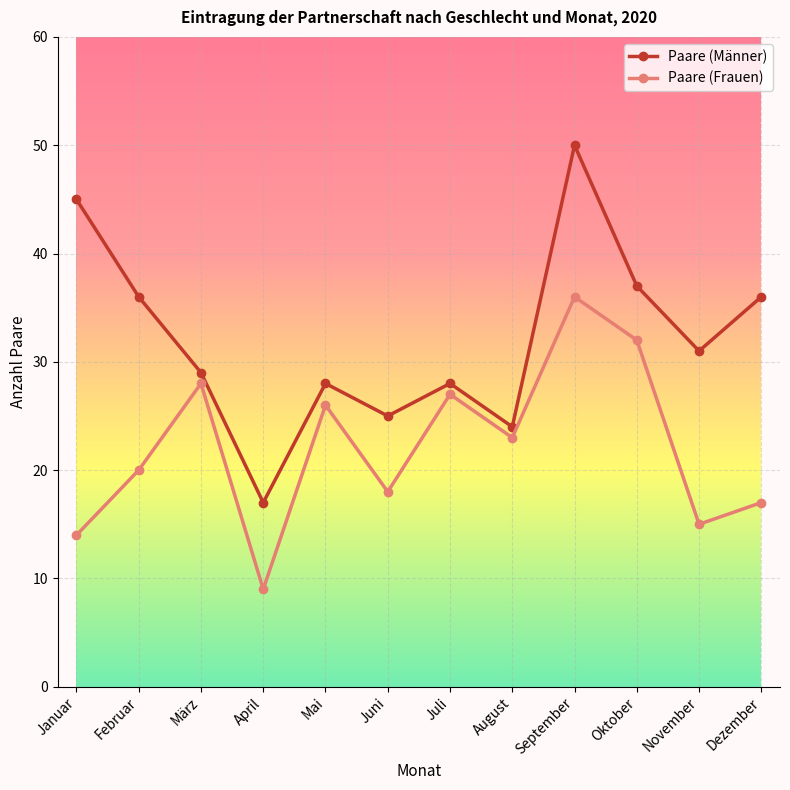

What is the difference between the second highest and minimum values in the Paare (Frauen) series?

23